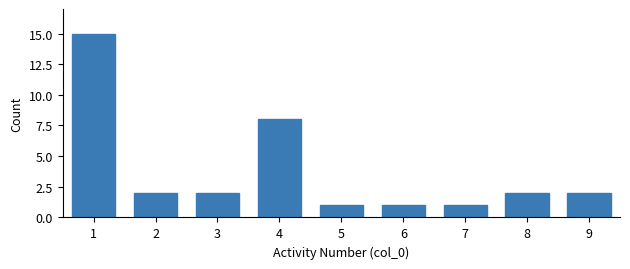

Reading left to right, list all the values displayed in this chart.

15	2	2	8	1	1	1	2	2